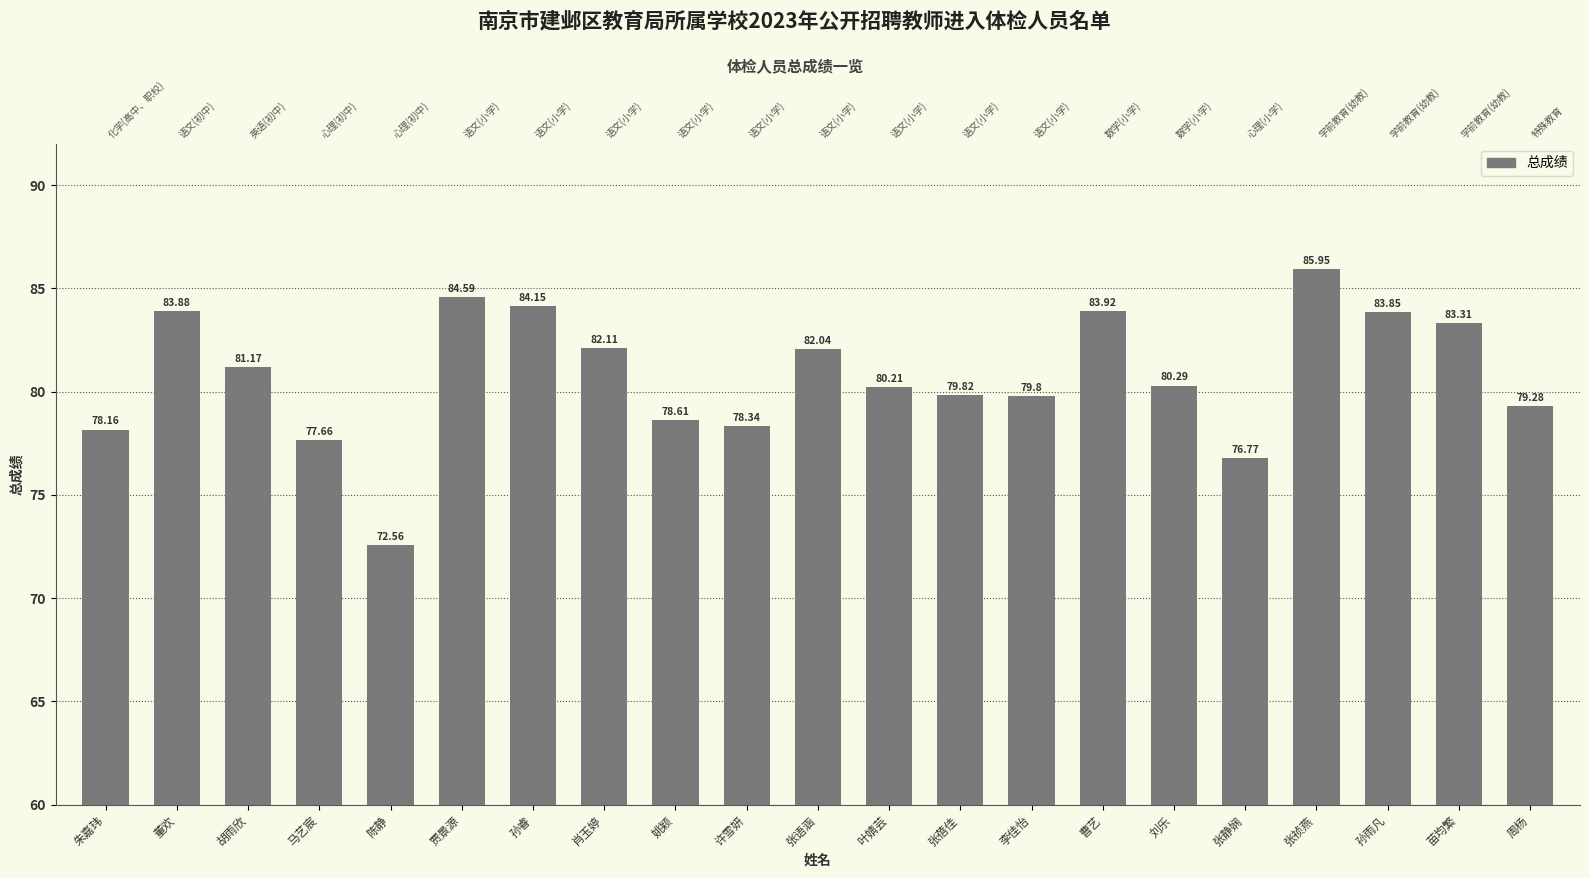

What is the change in value from 朱嘉玮 to 叶婧芸?

+2.0